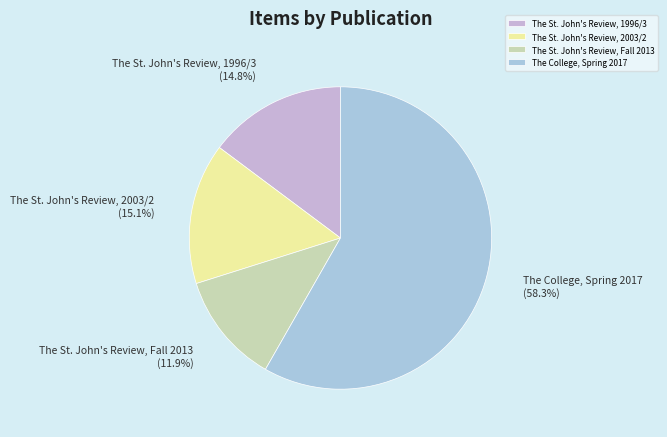

Which slice is the smallest?

The St. John's Review, Fall 2013